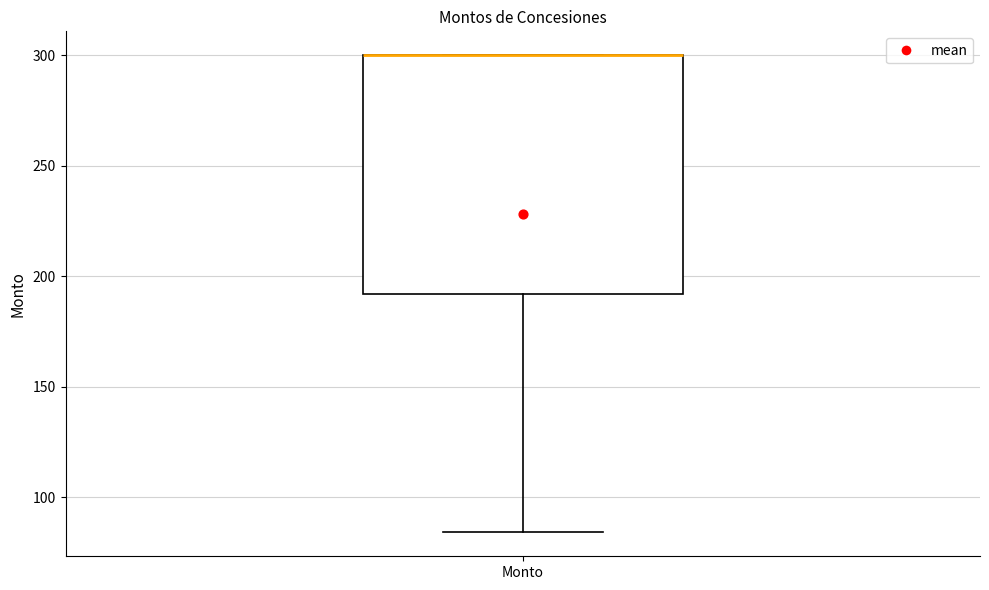

Where is the upper edge of the box for Monto on the y-axis? The values are not printed on the chart, so give them approximately, as read against the axis.

300